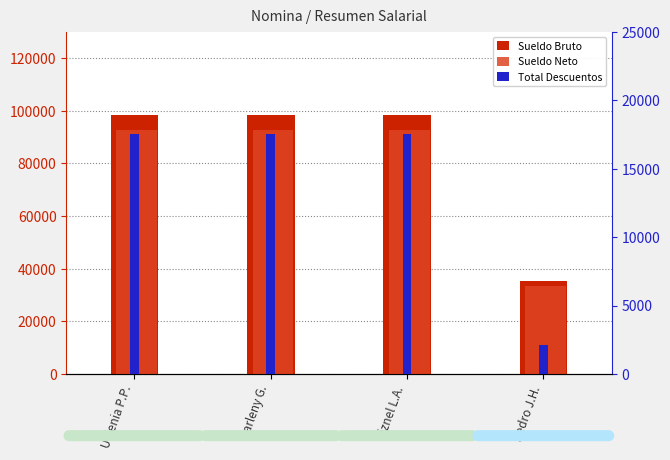

Does the chart contain stacked bars?

No